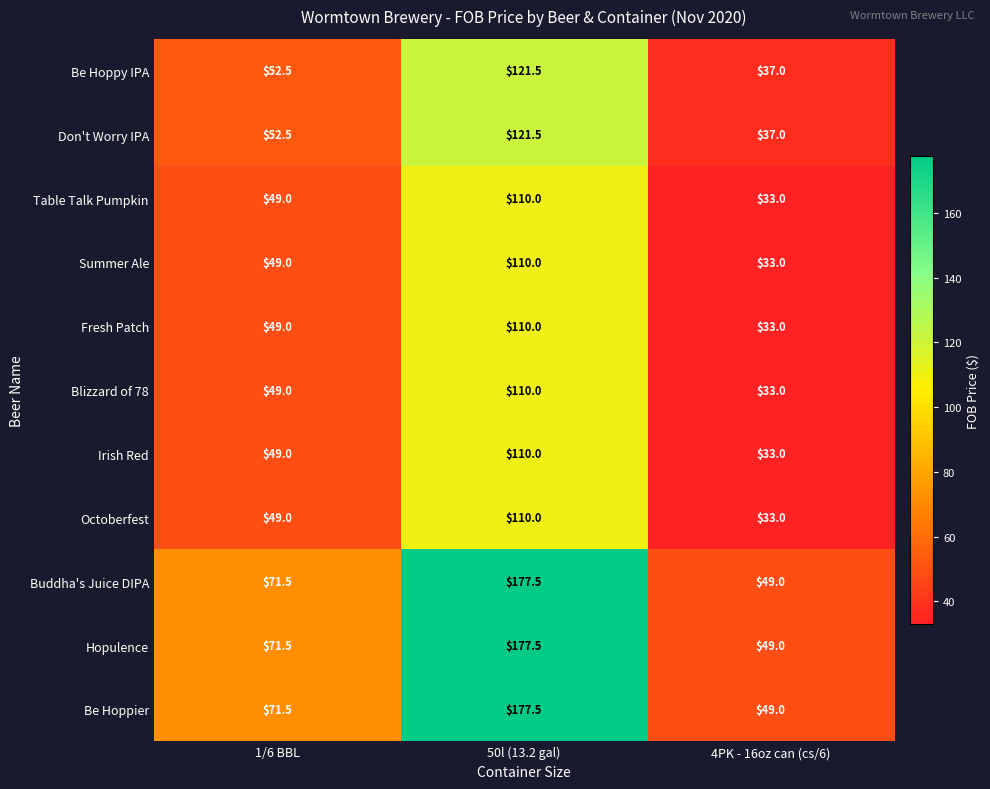

At which category is the sum across all series the highest?

50l (13.2 gal)